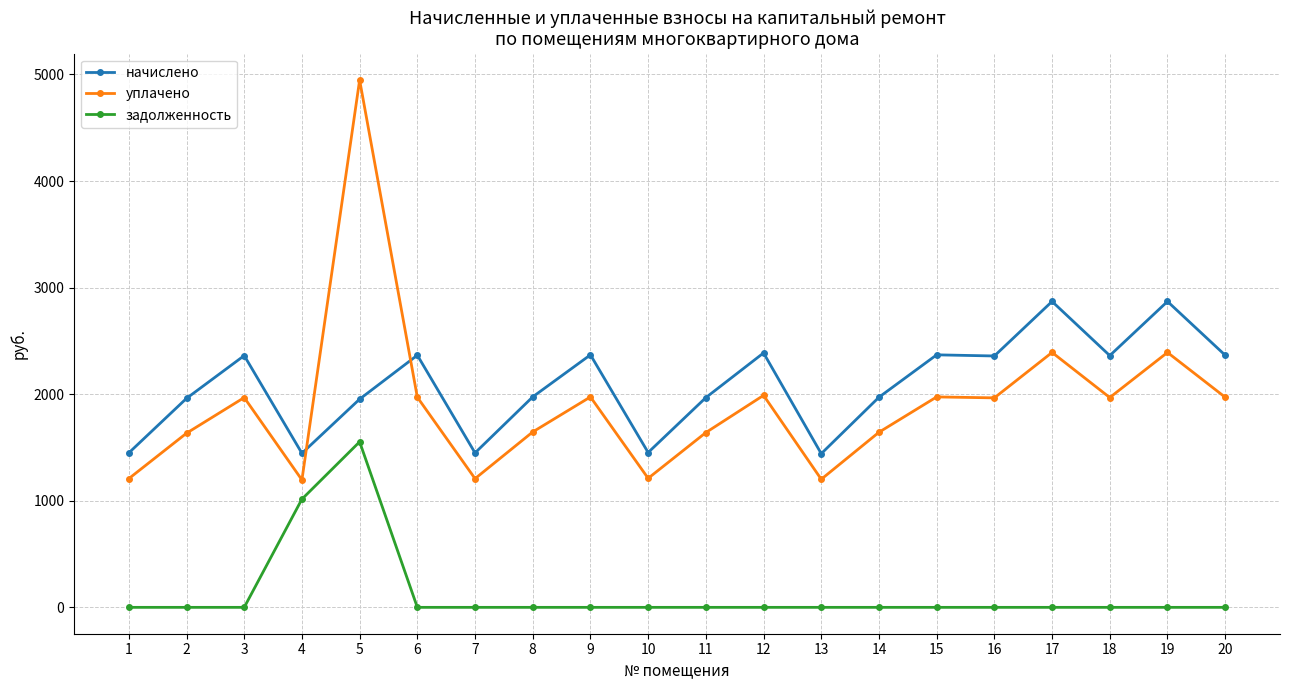

What are all the series names shown in the legend?

начислено, уплачено, задолженность